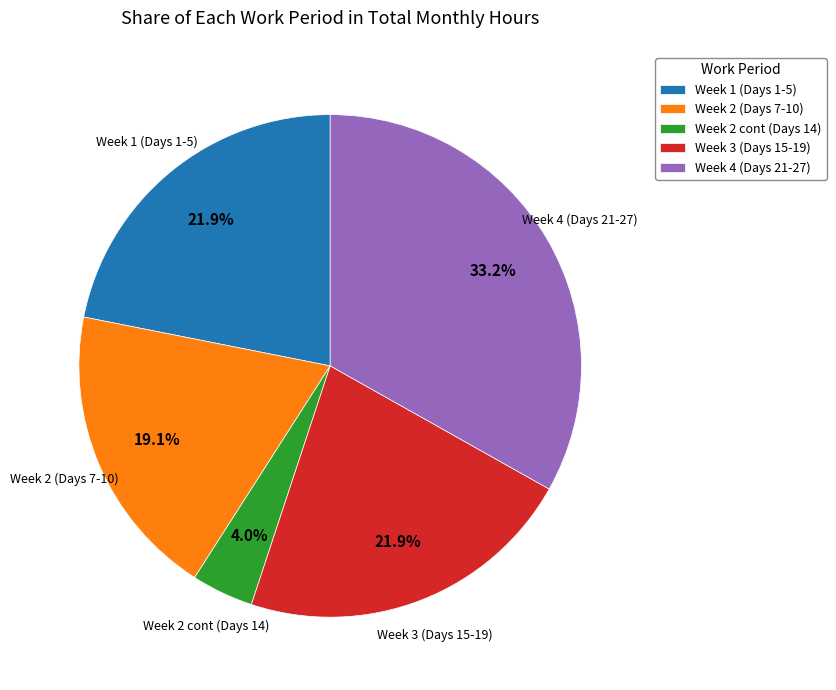

Which has a higher value, Week 3 (Days 15-19) or Week 2 (Days 7-10)?

Week 3 (Days 15-19)